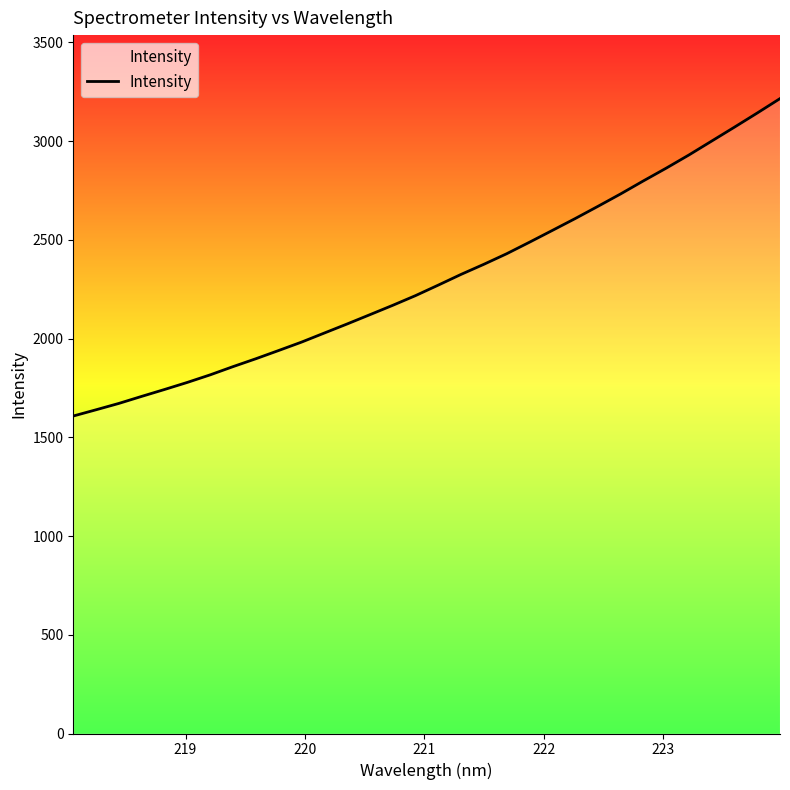

What is the minimum value shown in the chart?

1607.6